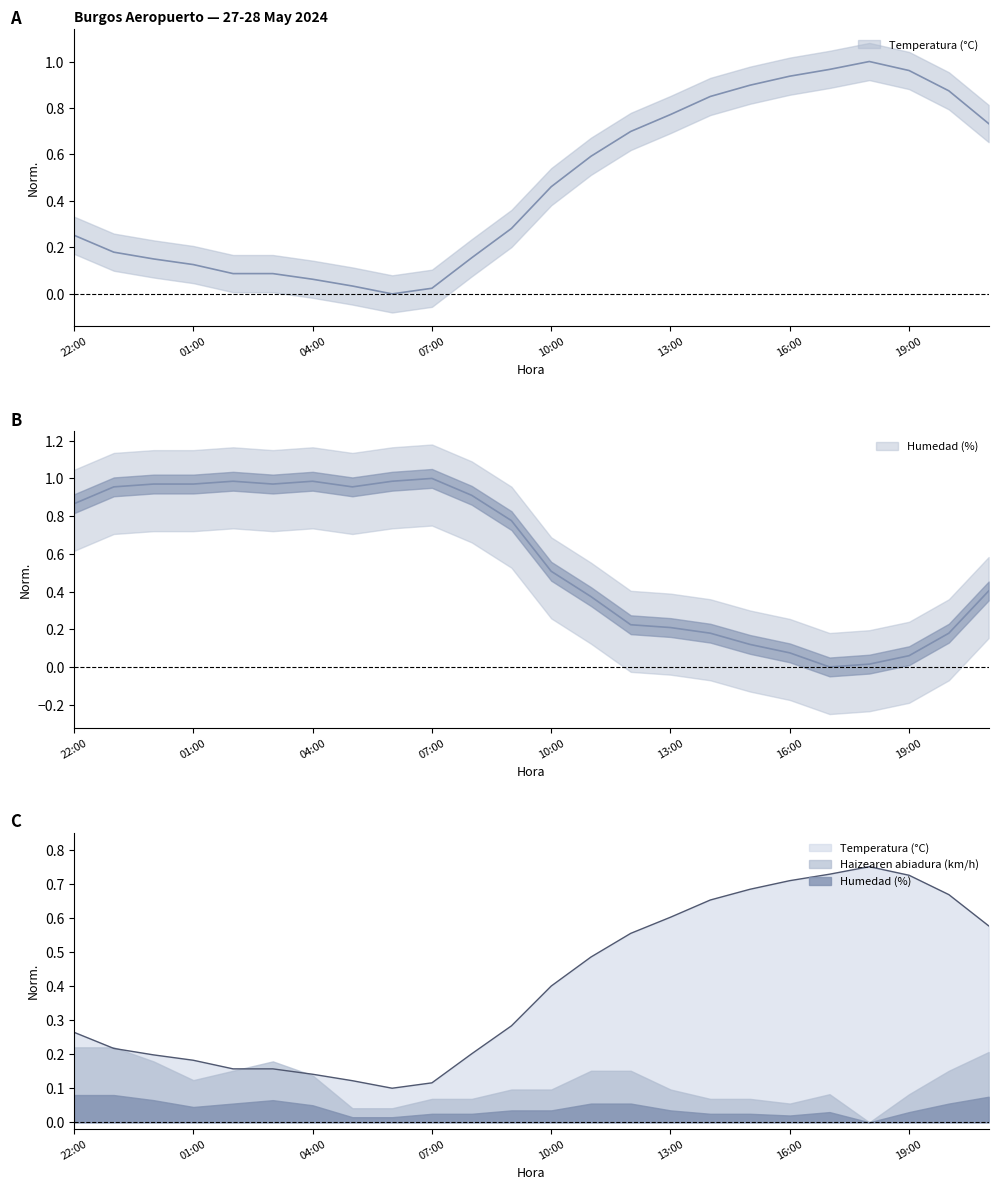

What is the total value across all series at 06:00?

1.1